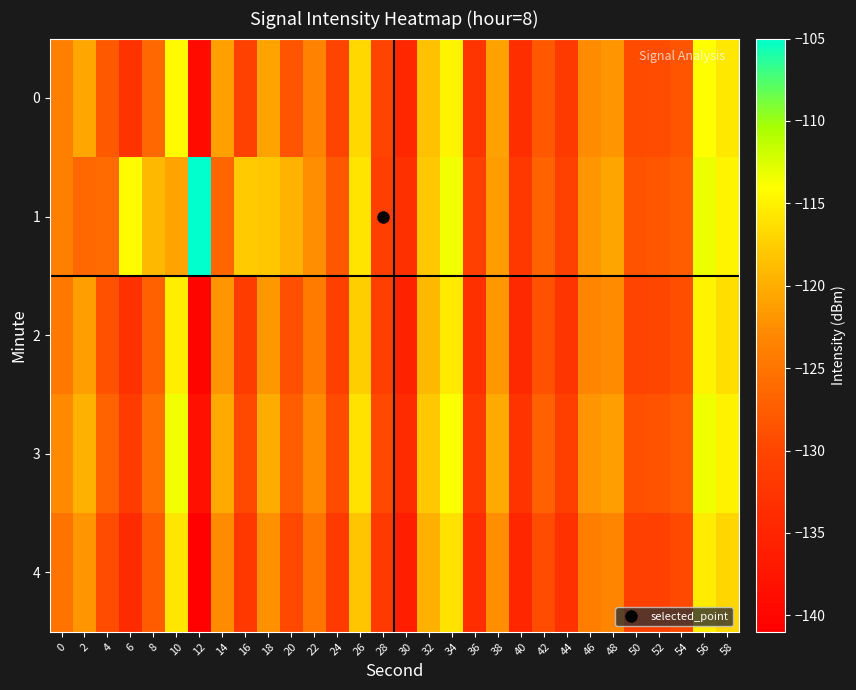

Reading right to left, extract all data points from this chart.

0: 58=-115.6	56=-114.1	54=-128.4	52=-129.3	50=-129.4	48=-122.0	46=-122.7	44=-131.7	42=-128.0	40=-133.6	38=-120.9	36=-132.5	34=-114.8	32=-118.5	30=-134.8	28=-130.2	26=-116.7	24=-130.2	22=-123.5	20=-128.3	18=-120.9	16=-130.5	14=-121.1	12=-139.0	10=-114.4	8=-126.2	6=-132.8	4=-127.8	2=-120.5	0=-123.9
1: 58=-114.8	56=-113.2	54=-127.5	52=-128.1	50=-128.6	48=-120.7	46=-121.9	44=-130.5	42=-126.8	40=-132.1	38=-121.4	36=-130.7	34=-113.5	32=-117.8	30=-133.2	28=-131.0	26=-115.9	24=-128.1	22=-122.3	20=-119.5	18=-118.0	16=-117.7	14=-126.6	12=-105.1	10=-120.8	8=-119.1	6=-114.1	4=-126.0	2=-126.4	0=-124.0
2: 58=-116.3	56=-114.8	54=-129.1	52=-130.0	50=-130.2	48=-122.7	46=-123.4	44=-132.5	42=-128.7	40=-134.3	38=-121.7	36=-133.2	34=-115.5	32=-119.2	30=-135.5	28=-131.0	26=-117.5	24=-131.0	22=-124.3	20=-129.0	18=-121.6	16=-131.3	14=-122.0	12=-140.1	10=-115.2	8=-127.0	6=-133.1	4=-128.7	2=-121.3	0=-124.5
3: 58=-114.9	56=-113.4	54=-127.7	52=-128.6	50=-128.8	48=-121.3	46=-122.0	44=-131.0	42=-127.2	40=-132.8	38=-120.2	36=-131.8	34=-114.0	32=-117.8	30=-134.0	28=-129.5	26=-116.0	24=-129.4	22=-122.8	20=-127.5	18=-120.1	16=-129.7	14=-120.3	12=-138.2	10=-113.5	8=-125.4	6=-131.5	4=-126.9	2=-119.7	0=-122.8
4: 58=-116.9	56=-115.4	54=-129.7	52=-130.6	50=-130.8	48=-123.3	46=-124.0	44=-133.1	42=-129.3	40=-134.9	38=-122.3	36=-133.8	34=-116.1	32=-119.8	30=-136.1	28=-131.6	26=-118.1	24=-131.6	22=-124.9	20=-129.6	18=-122.2	16=-131.9	14=-122.6	12=-140.7	10=-115.8	8=-127.6	6=-134.0	4=-129.3	2=-121.9	0=-125.1